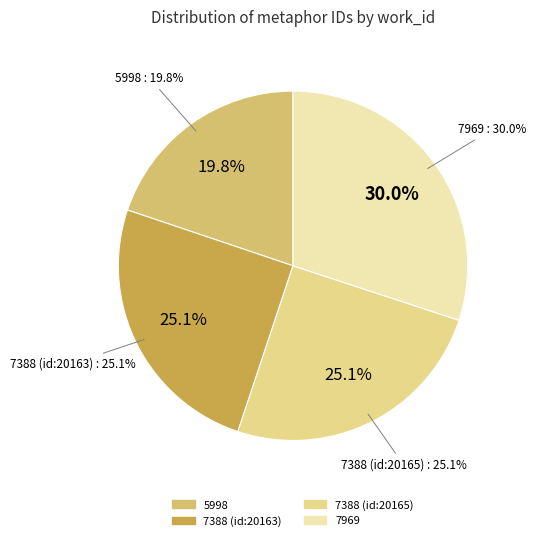

What is the smallest slice in the pie chart?

5998